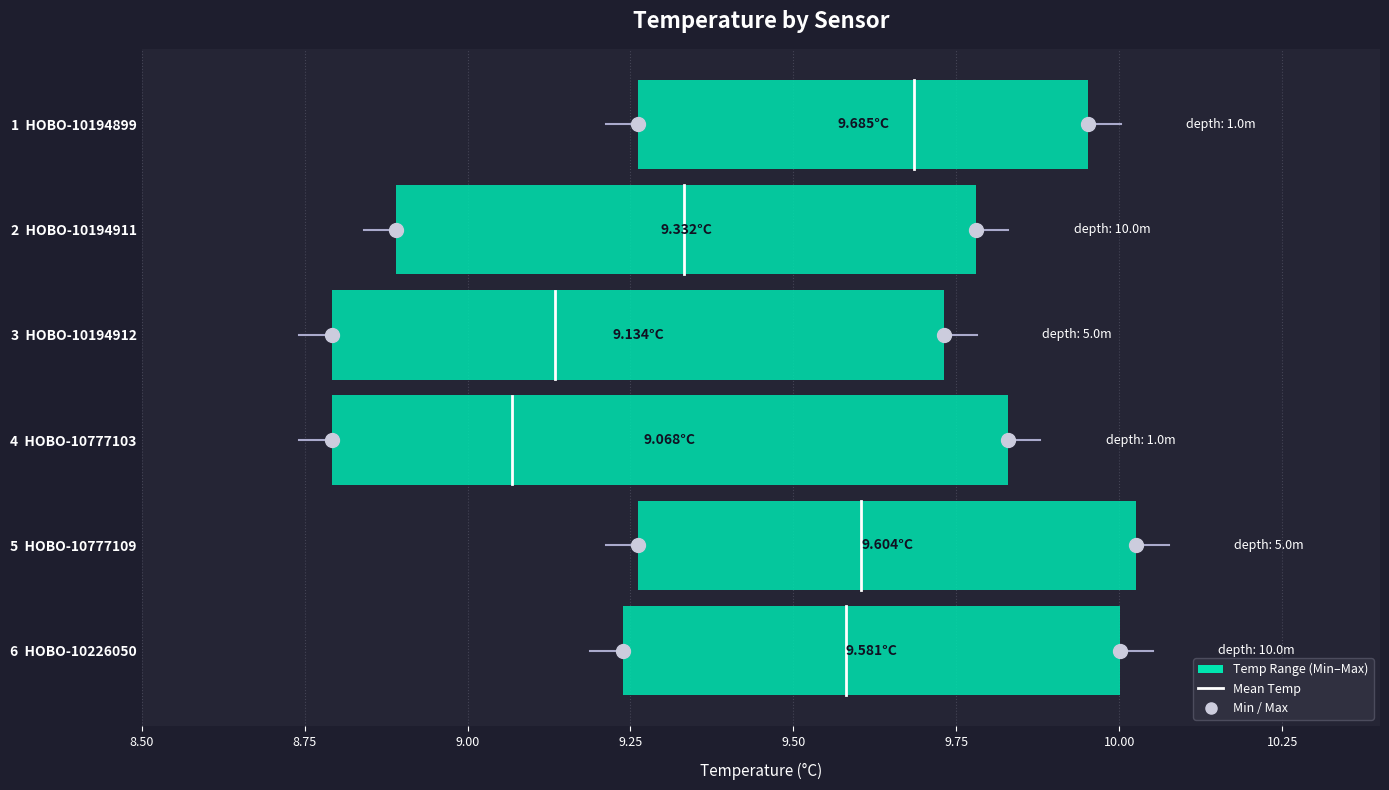

How many values are between 0 and 1?

1